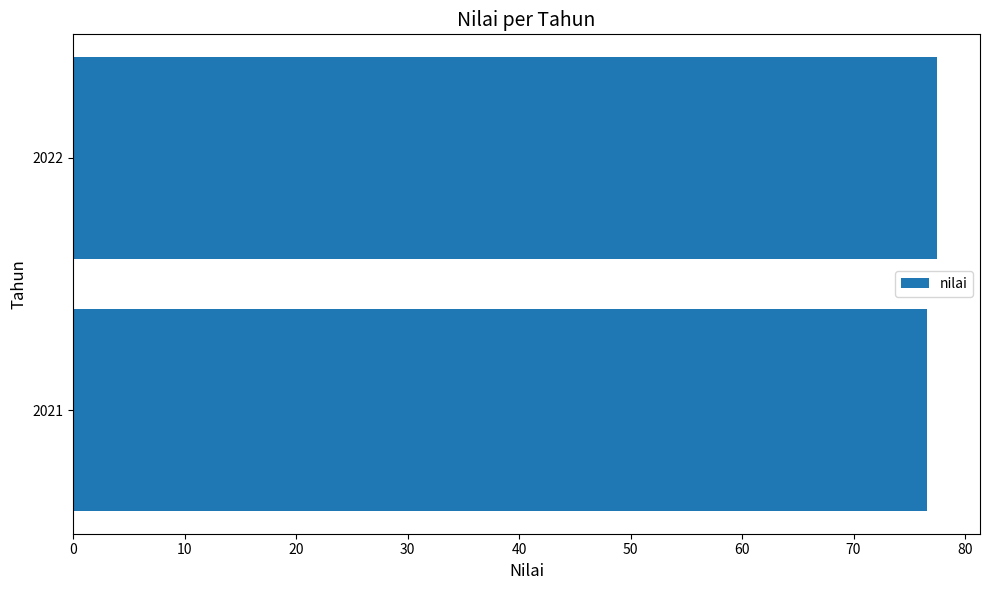

Rank the categories by value from highest to lowest.

2022, 2021